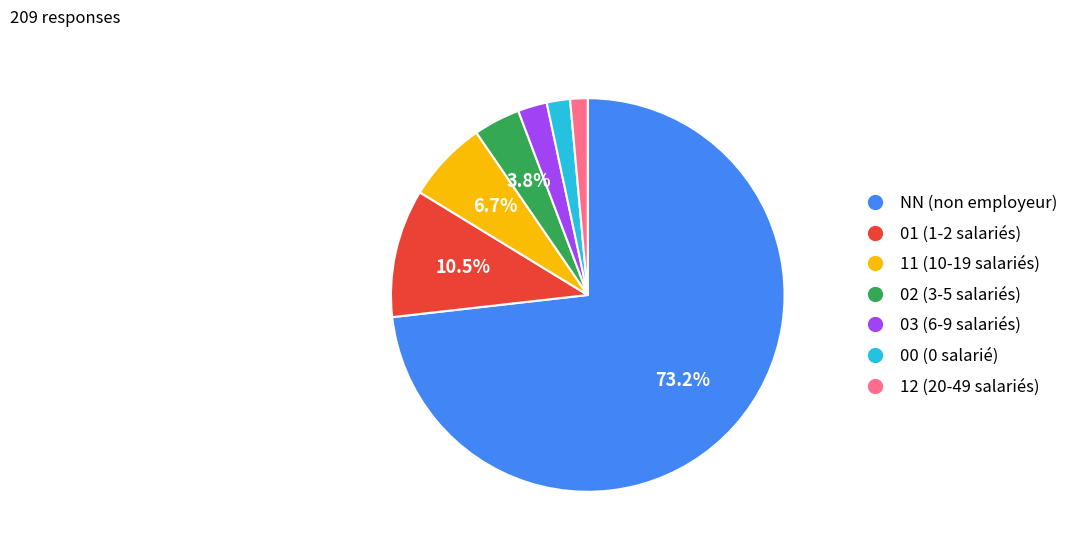

To the nearest percent, what percentage of the pie is 02?

4%